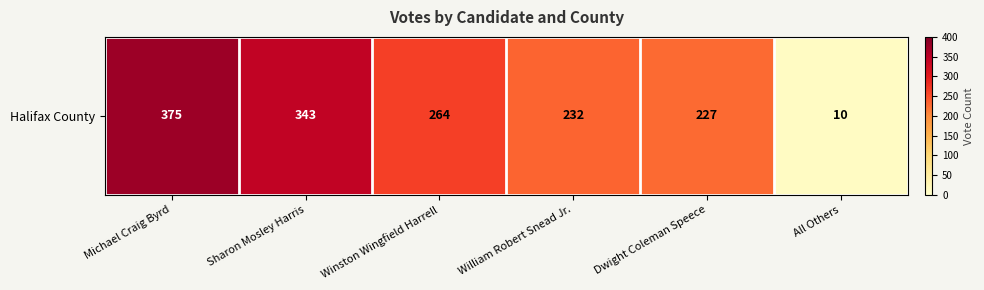

What is the maximum value shown in the chart?

375